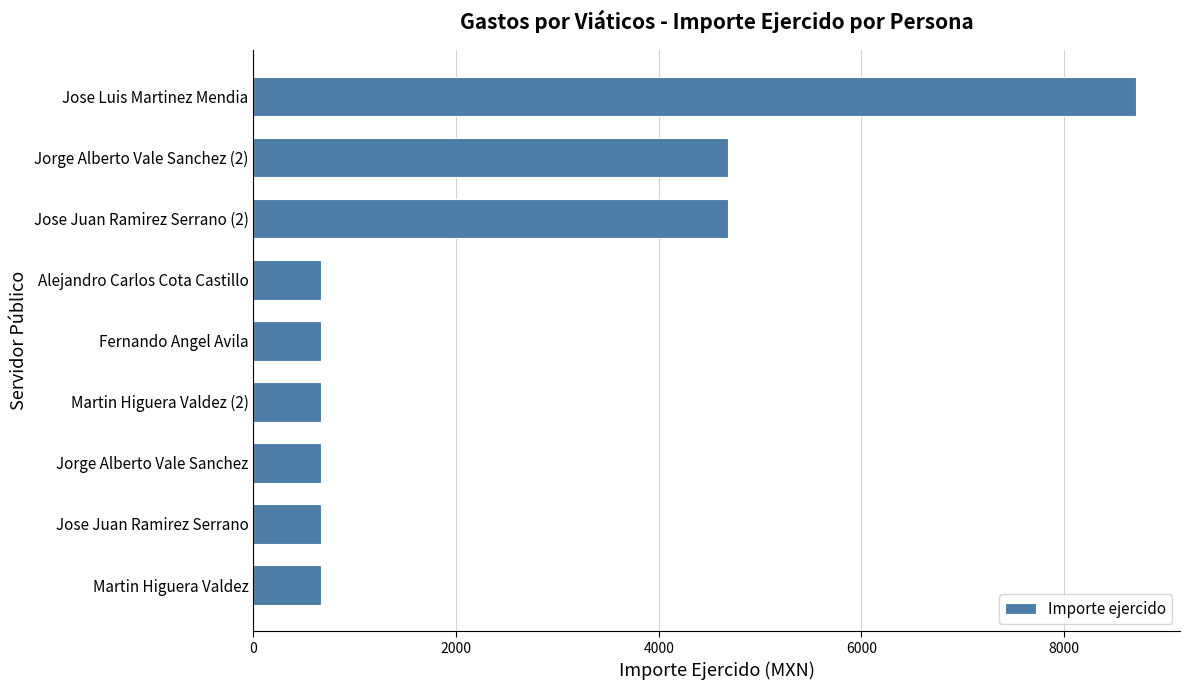

Is it true that the value at Alejandro Carlos Cota Castillo is 663.9?

True